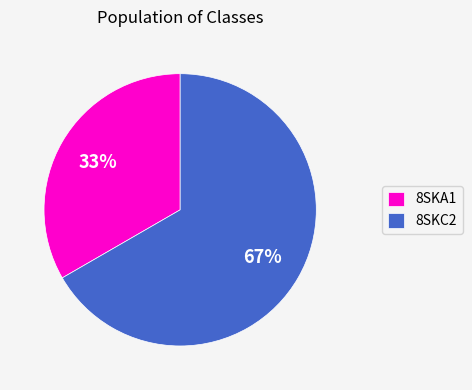

Which slice represents more than half of the pie?

8SKC2